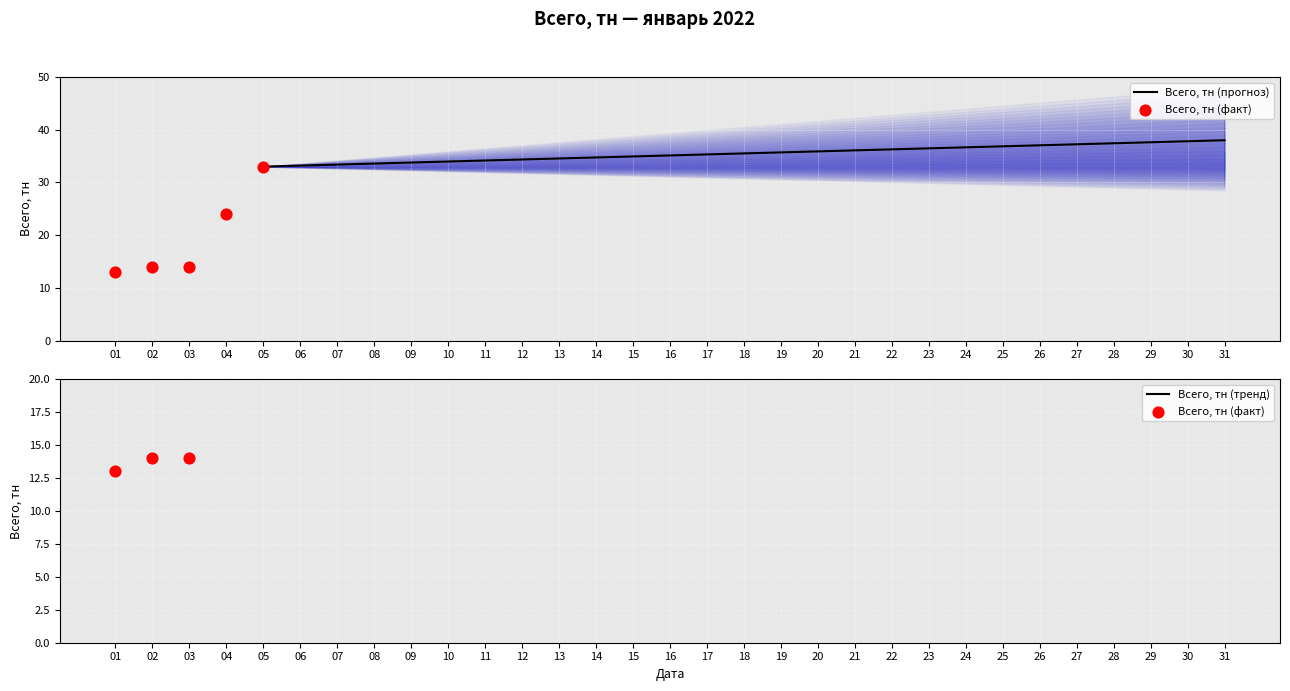

The Всего, тн (прогноз) series shows 16.9 at 20. True or false?

False